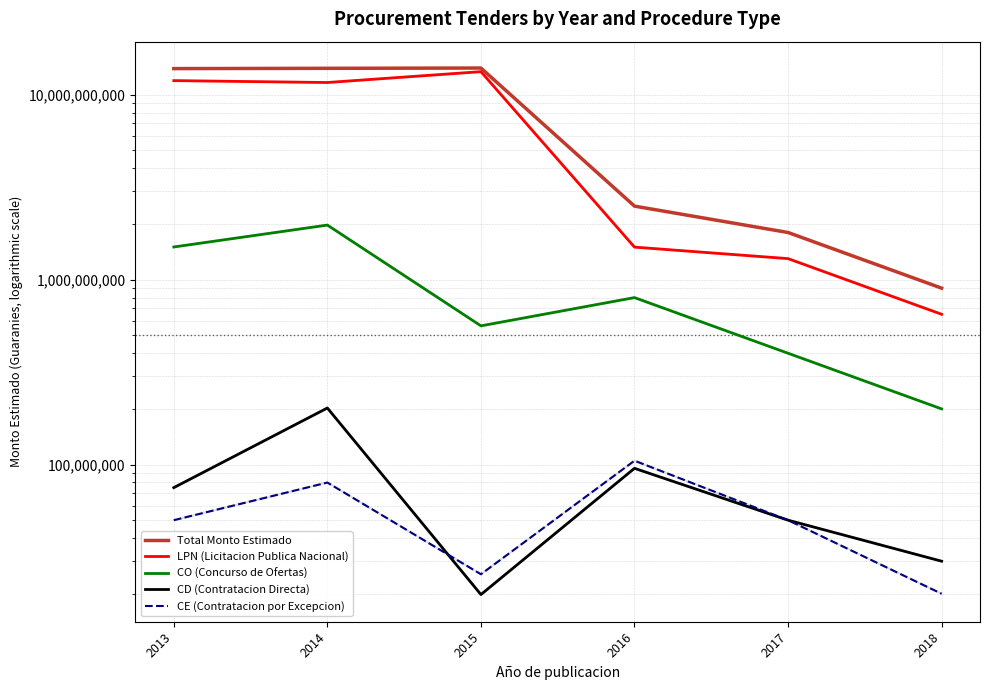

What is the difference between the maximum and second lowest values in the LPN (Licitacion Publica Nacional) series?

12045746210